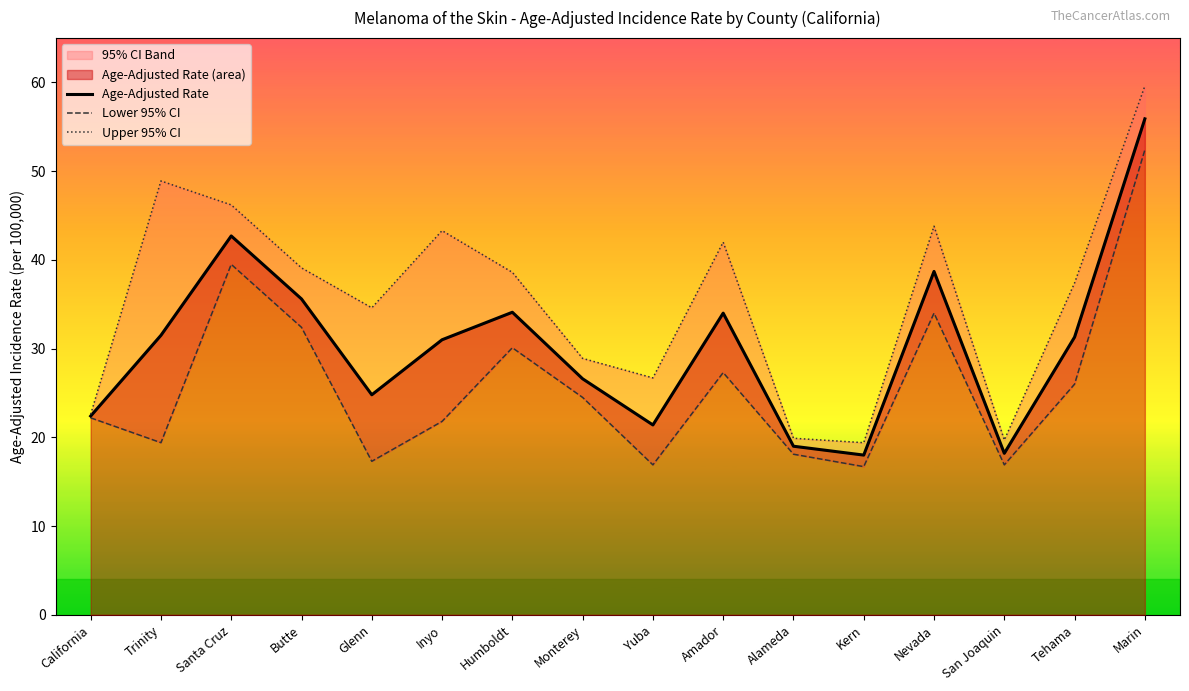

True or false: Lower 95% CI and Upper 95% CI cross at least once.

False